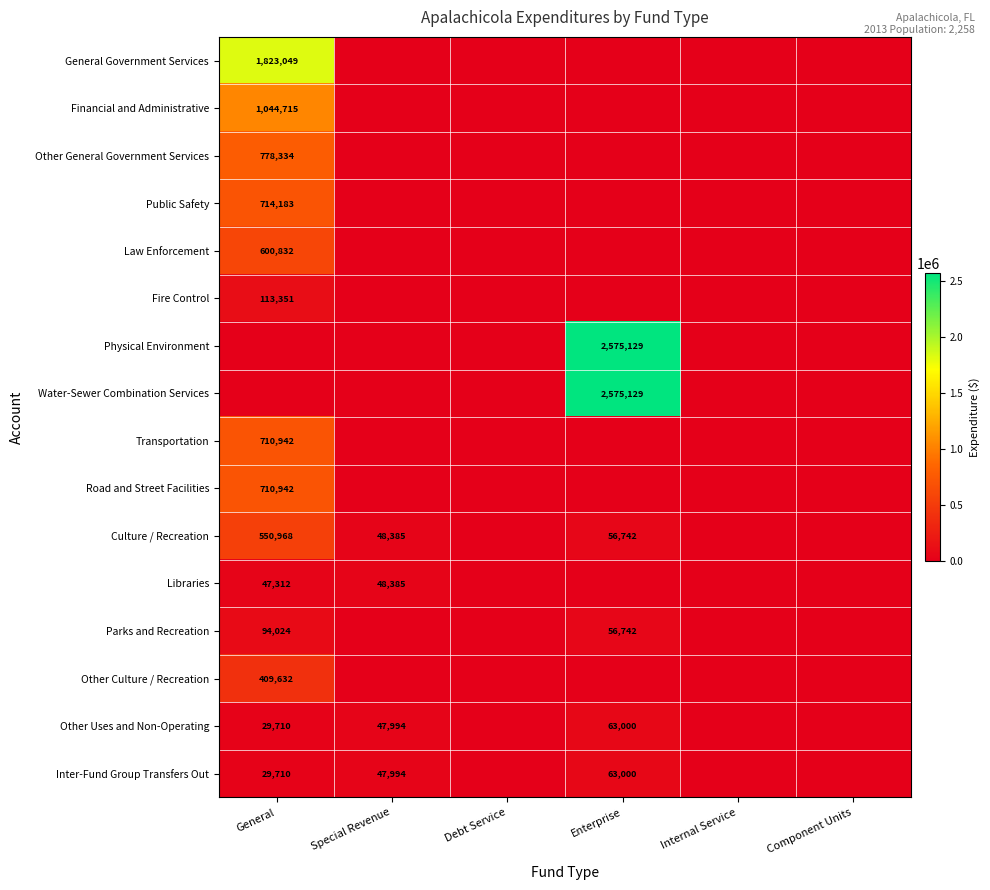

Which series has the largest total across all categories?

Physical Environment